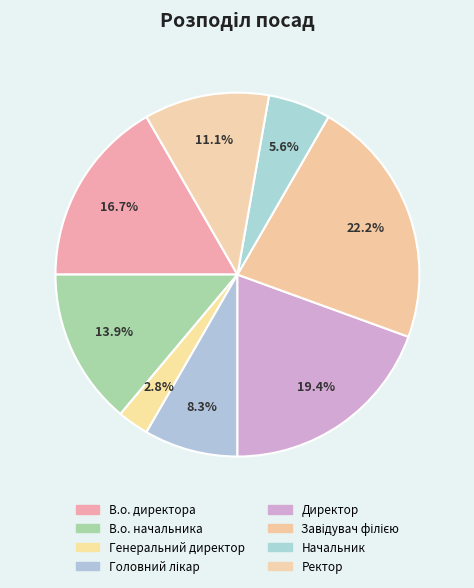

How many slices are in this pie chart?

8